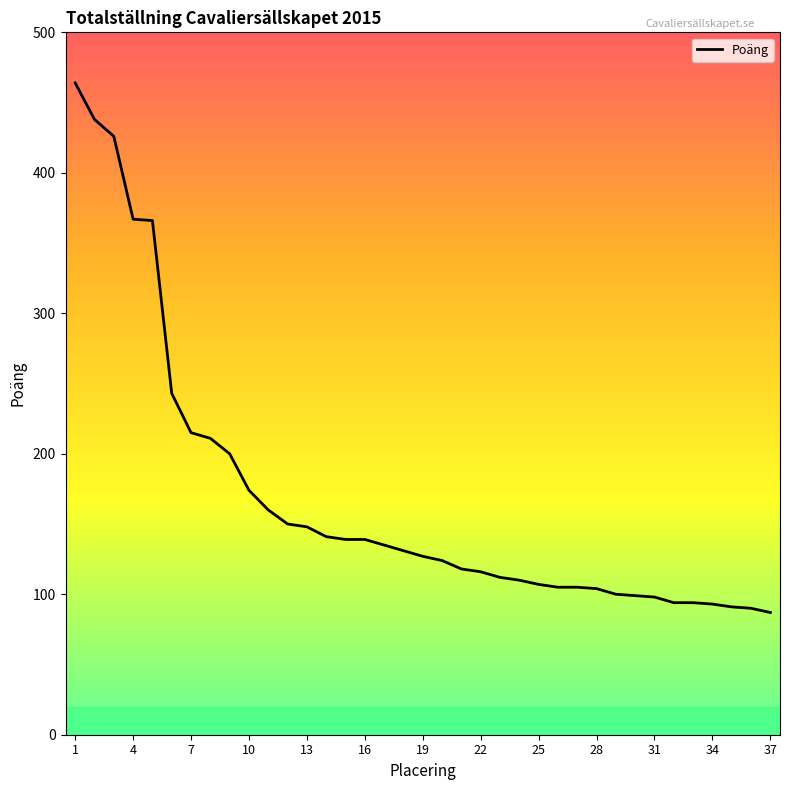

What is the greatest value displayed?

464